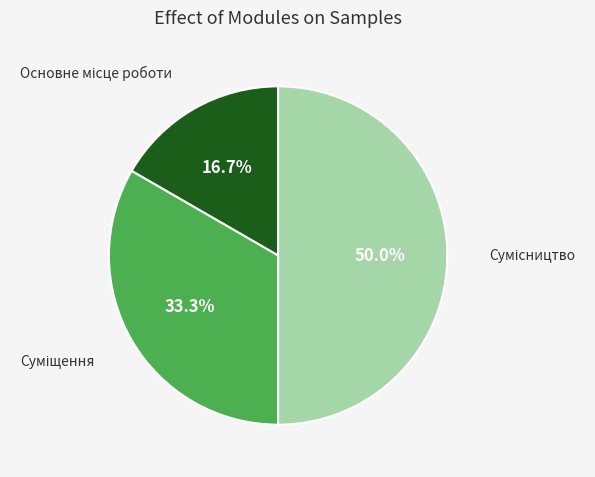

How many segments does this pie chart have?

3